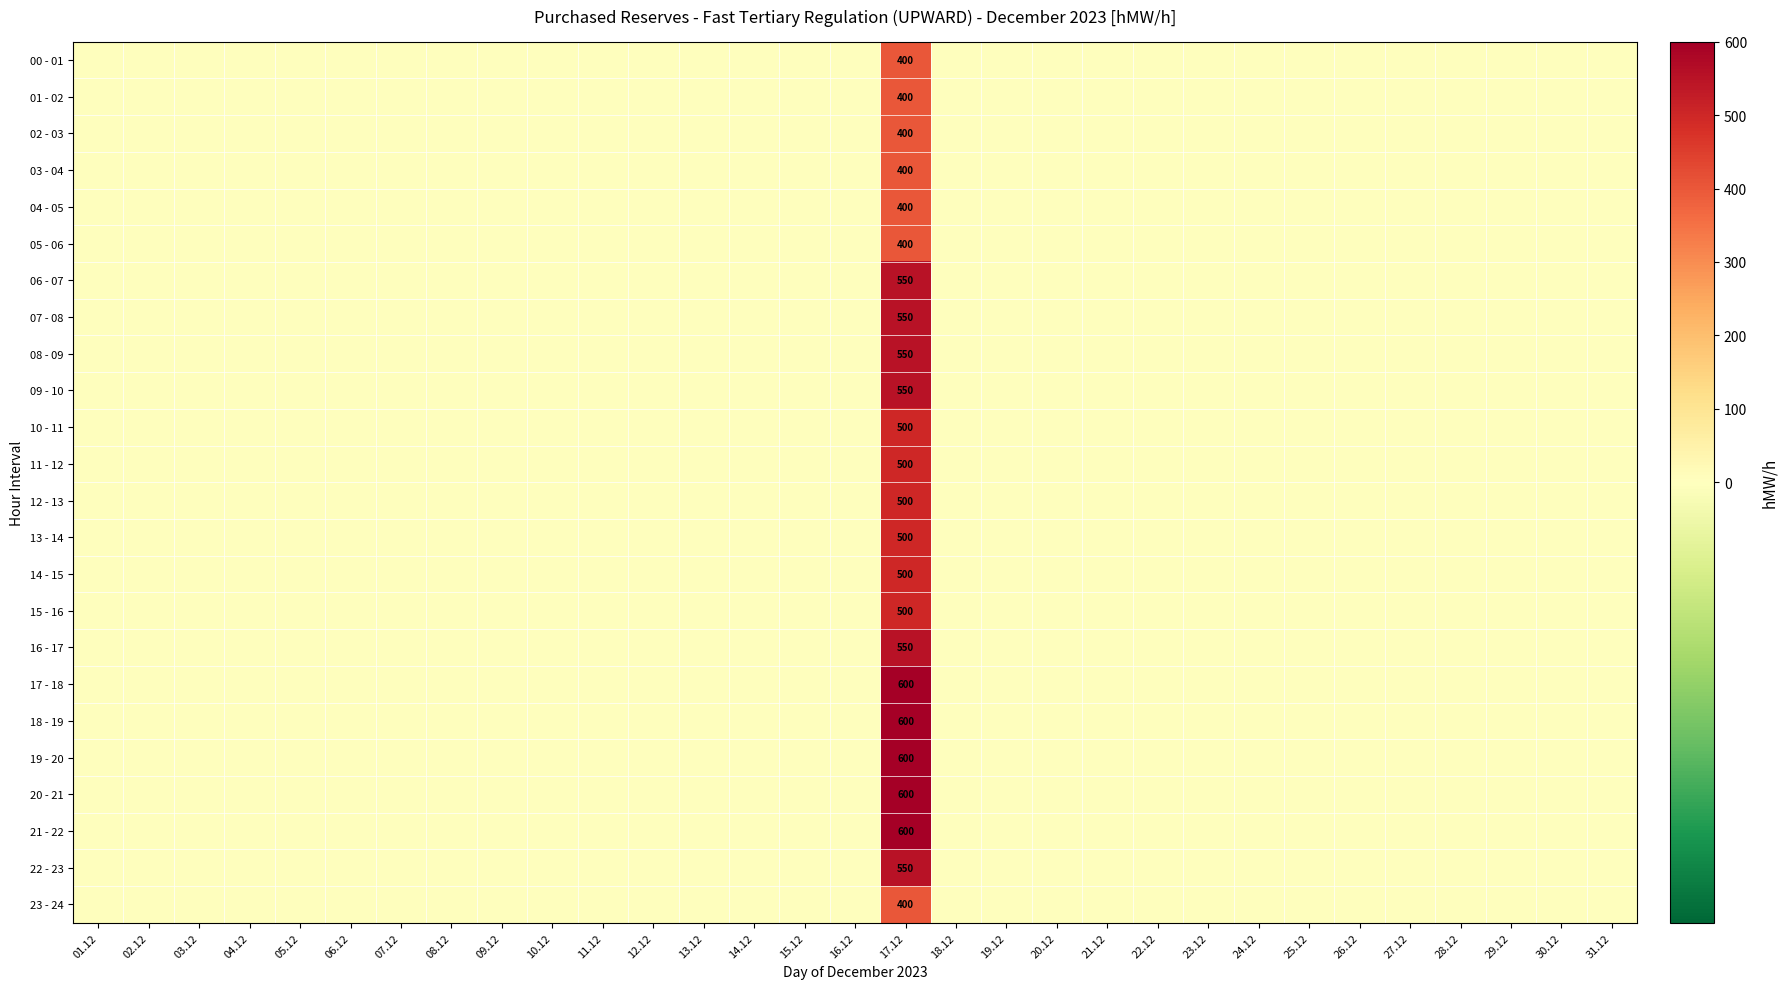

List the series in order of their peak value, highest first.

17 - 18, 18 - 19, 19 - 20, 20 - 21, 21 - 22, 06 - 07, 07 - 08, 08 - 09, 09 - 10, 16 - 17, 22 - 23, 10 - 11, 11 - 12, 12 - 13, 13 - 14, 14 - 15, 15 - 16, 00 - 01, 01 - 02, 02 - 03, 03 - 04, 04 - 05, 05 - 06, 23 - 24